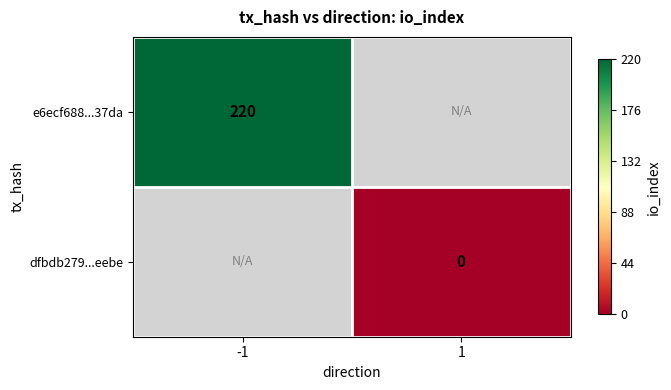

True or false: e6ecf688...37da has a value of 136 at -1.

False